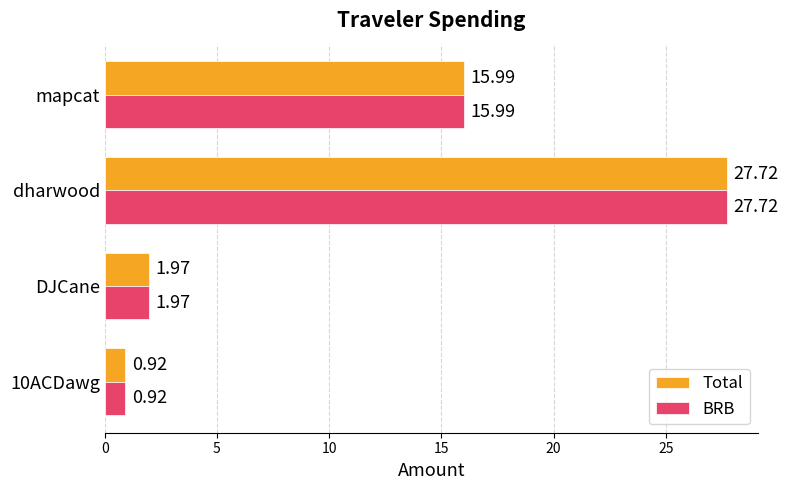

Rank the categories by Total value from highest to lowest.

dharwood, mapcat, DJCane, 10ACDawg